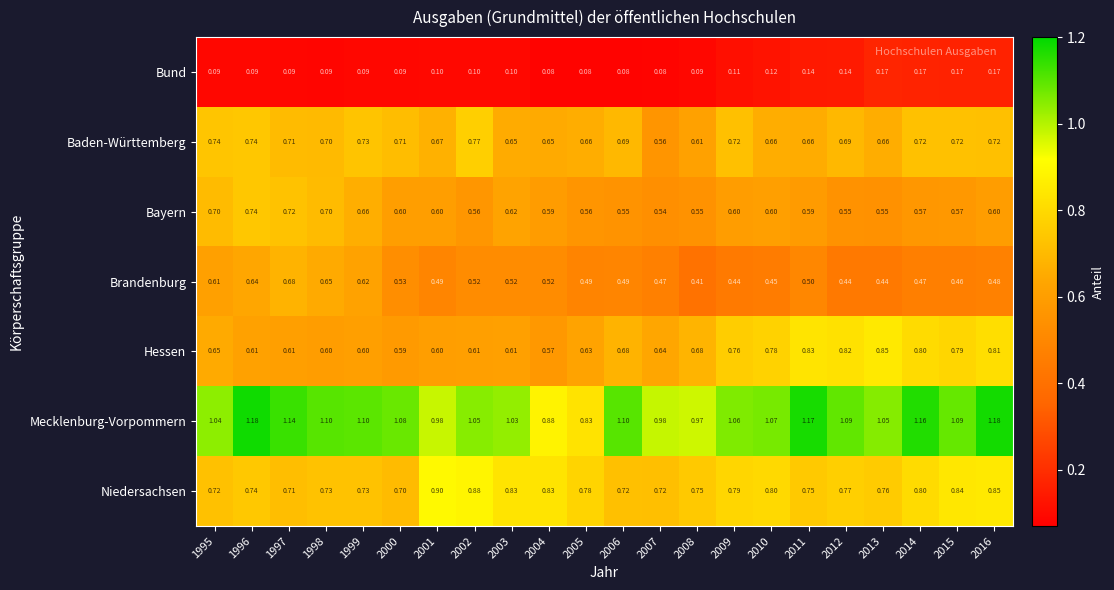

Which series has the widest spread of values?

Mecklenburg-Vorpommern